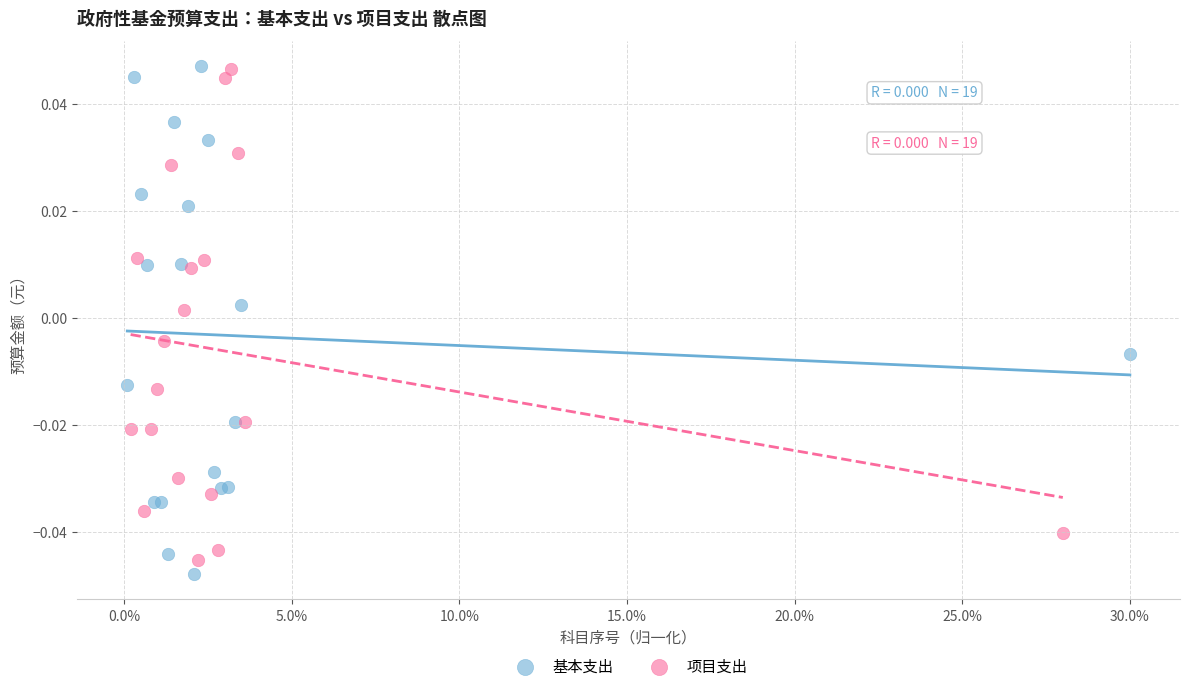

Which series reaches the minimum Y coordinate?

基本支出